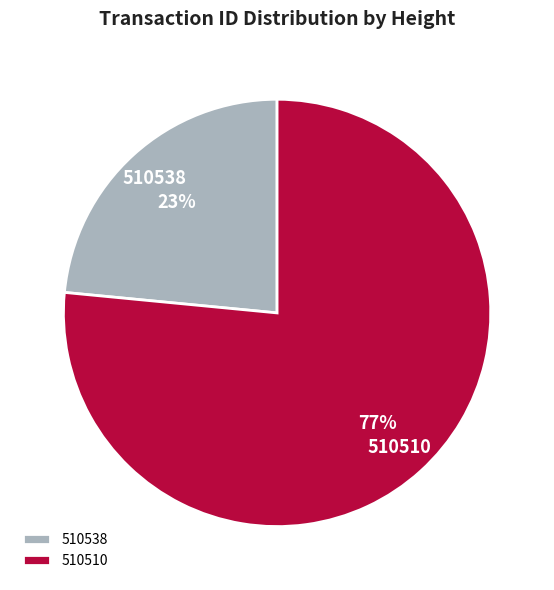

Is there any slice that represents more than half of the pie?

Yes